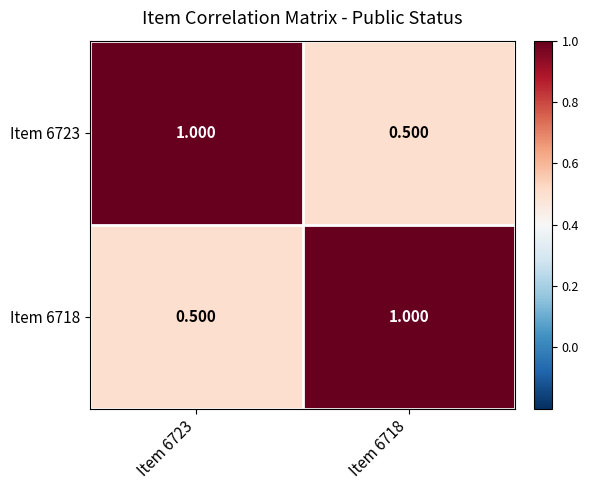

Reading left to right, what are all the values shown in this chart?

Item 6723: Item 6723=1.0	Item 6718=0.5
Item 6718: Item 6723=0.5	Item 6718=1.0